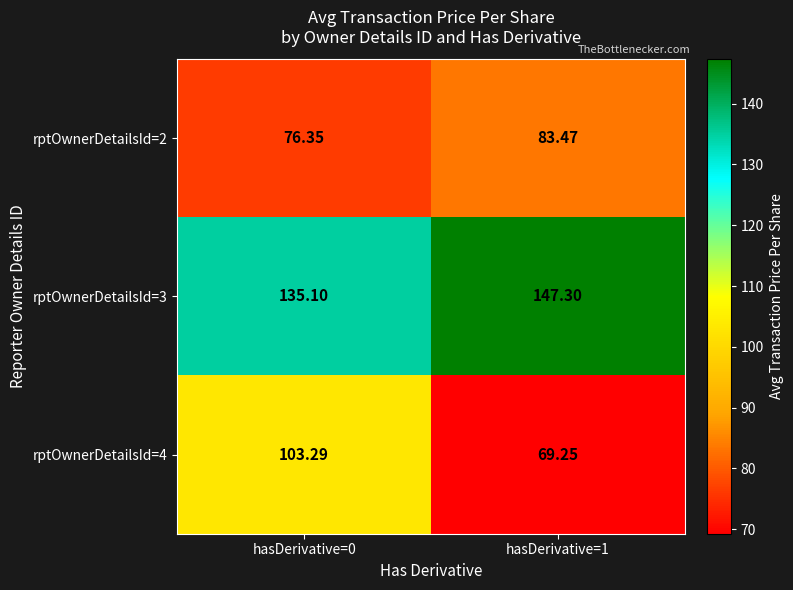

Is the value of rptOwnerDetailsId=3 at hasDerivative=1 greater than the value of rptOwnerDetailsId=2 at hasDerivative=0?

Yes